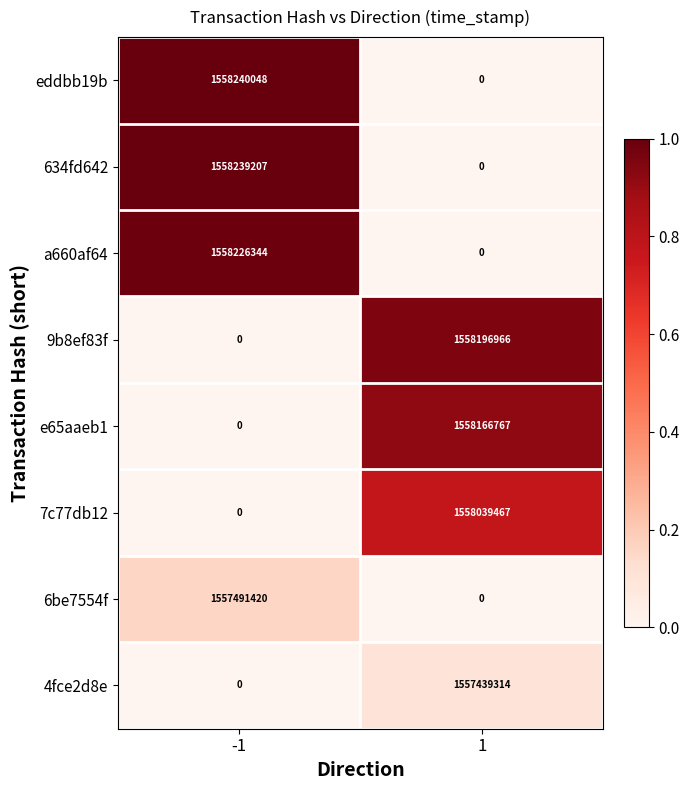

Reading left to right, transcribe all the data shown in this chart.

eddbb19b: 1558240048	0
634fd642: 1558239207	0
a660af64: 1558226344	0
9b8ef83f: 0	1558196966
e65aaeb1: 0	1558166767
7c77db12: 0	1558039467
6be7554f: 1557491420	0
4fce2d8e: 0	1557439314